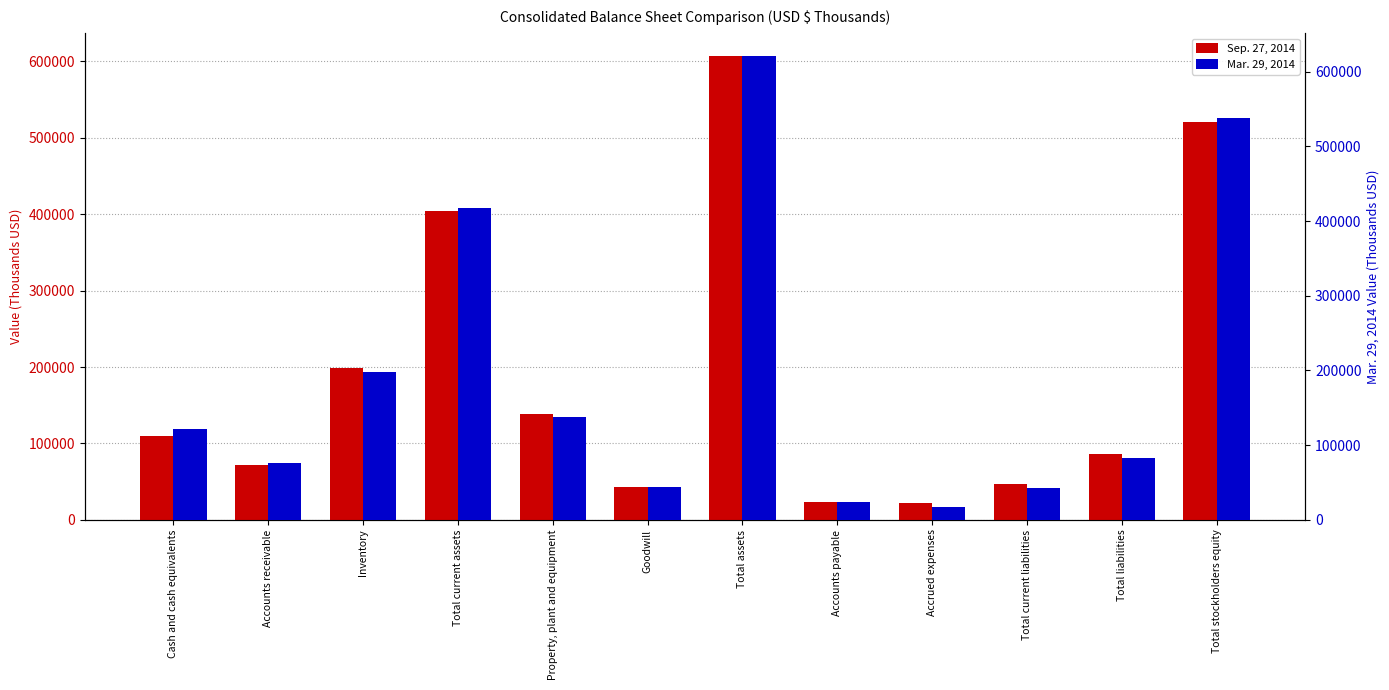

At how many categories does at least one series exceed 444230?

2